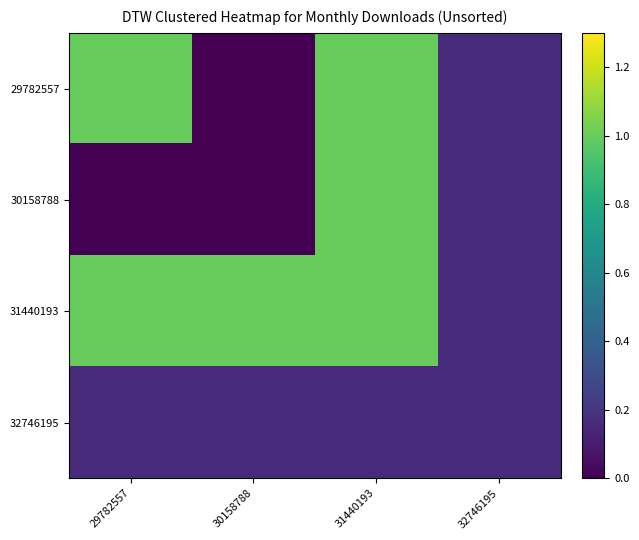

Which series has the largest range (max minus min)?

29782557